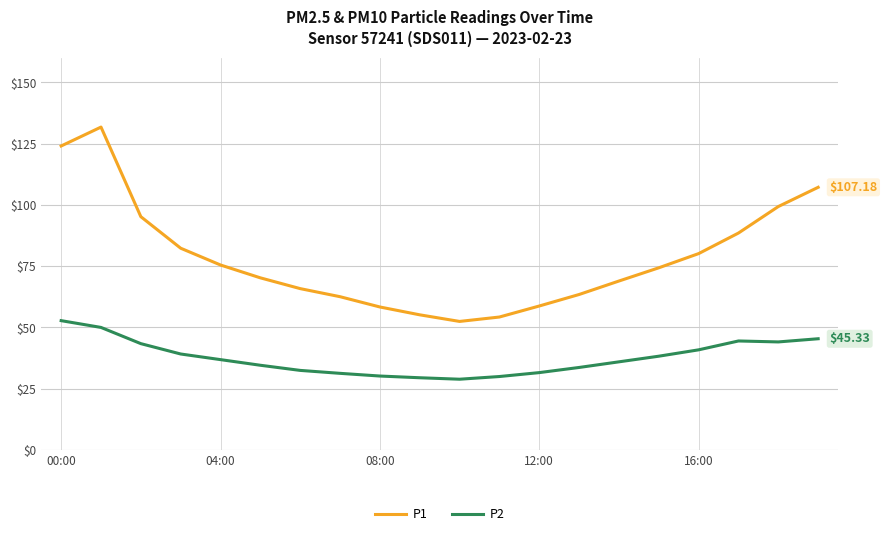

Which series has the largest range (max minus min)?

P1